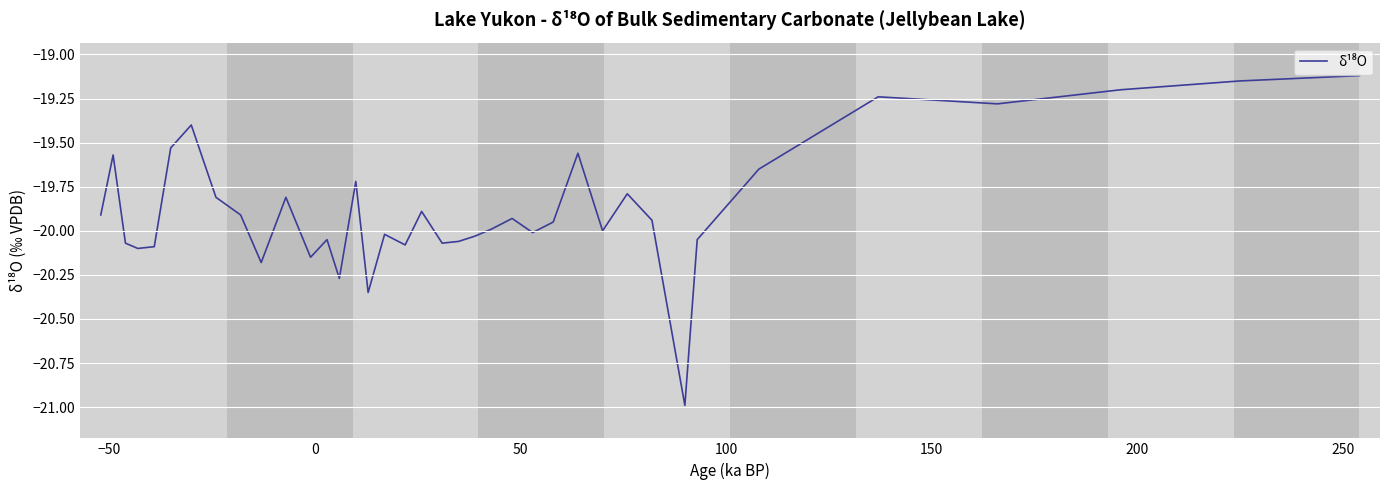

What is the difference between the maximum and minimum values?

1.9